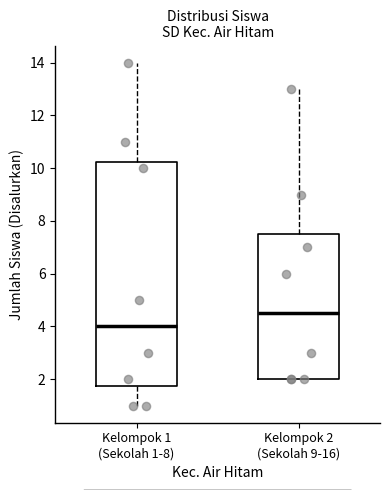

Which box's median line is the lowest?

Kelompok 1 (Sekolah 1-8)